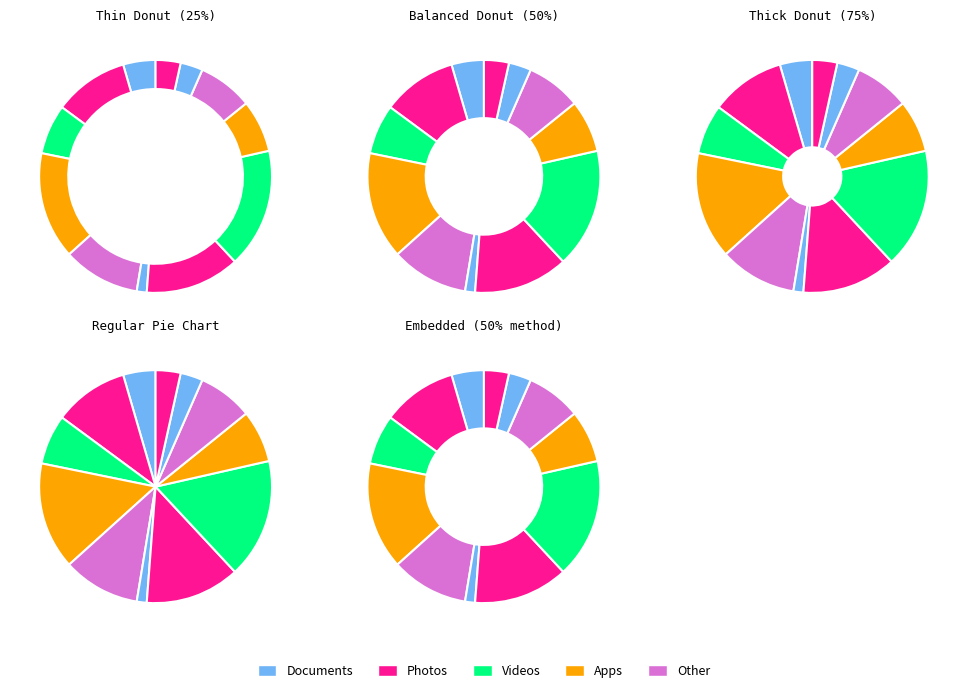

Count the number of slices in the pie.

12